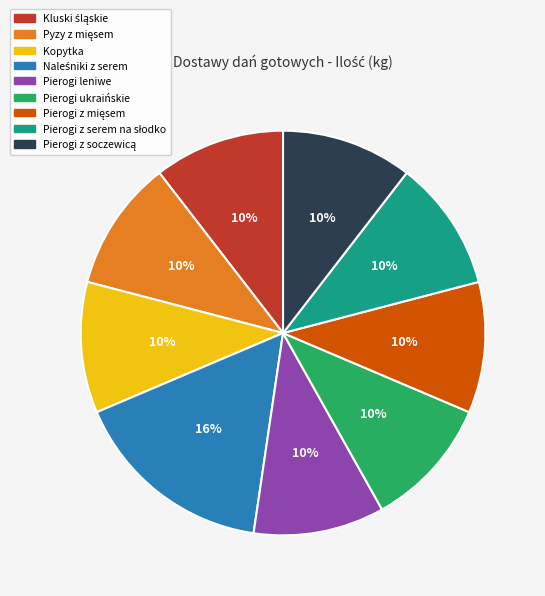

To the nearest percent, what percentage of the pie is Kopytka?

10%